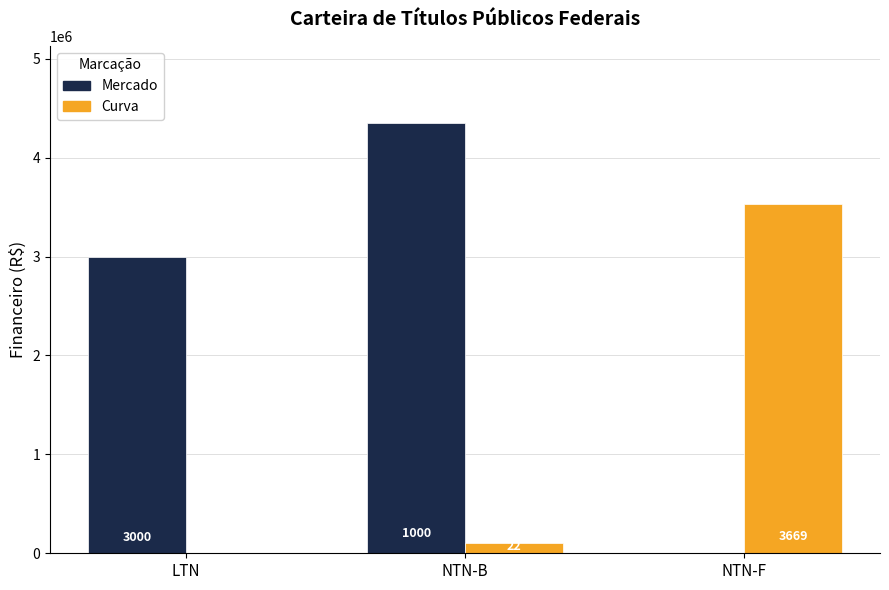

How many groups of bars are there?

3